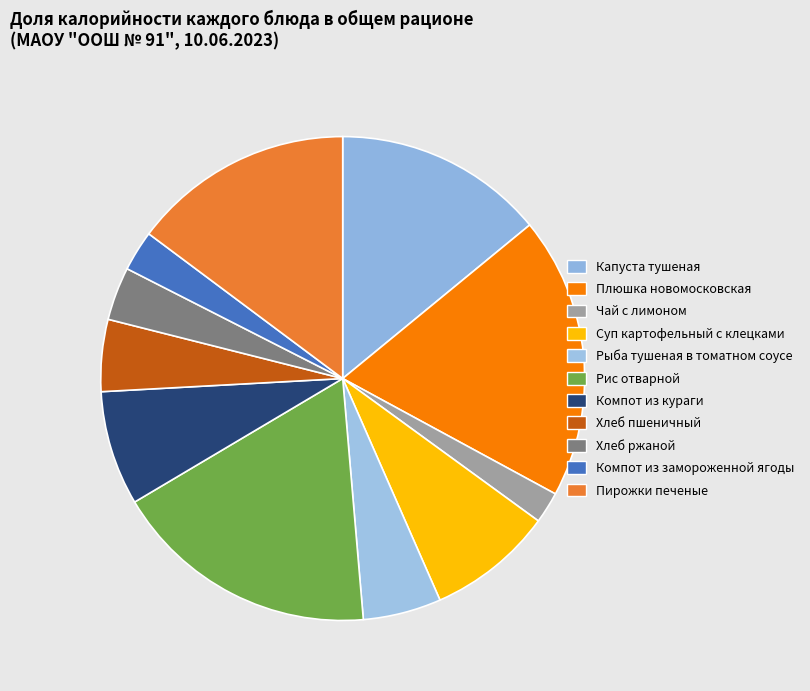

Is it true that Хлеб ржаной is 4% of the pie?

True